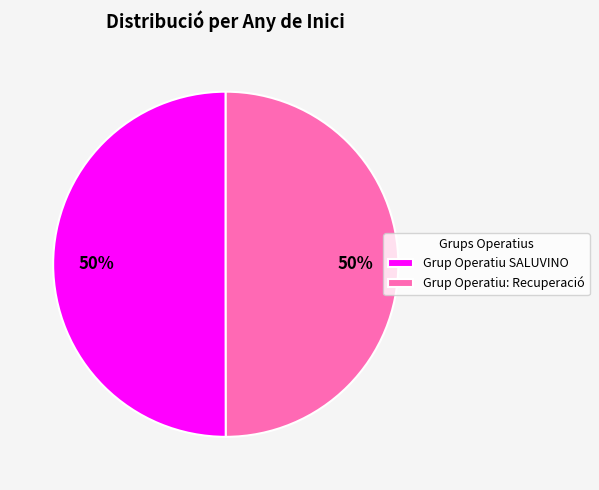

What percentage is the Grup Operatiu: Recuperació slice, to the nearest percent?

50%